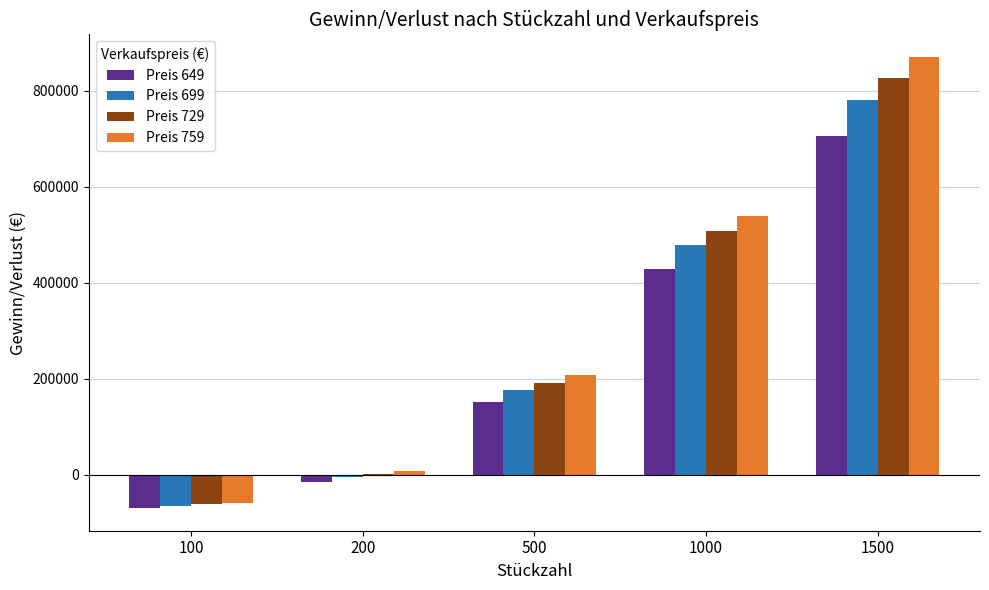

The Preis 759 series shows 7800 at 200. True or false?

True